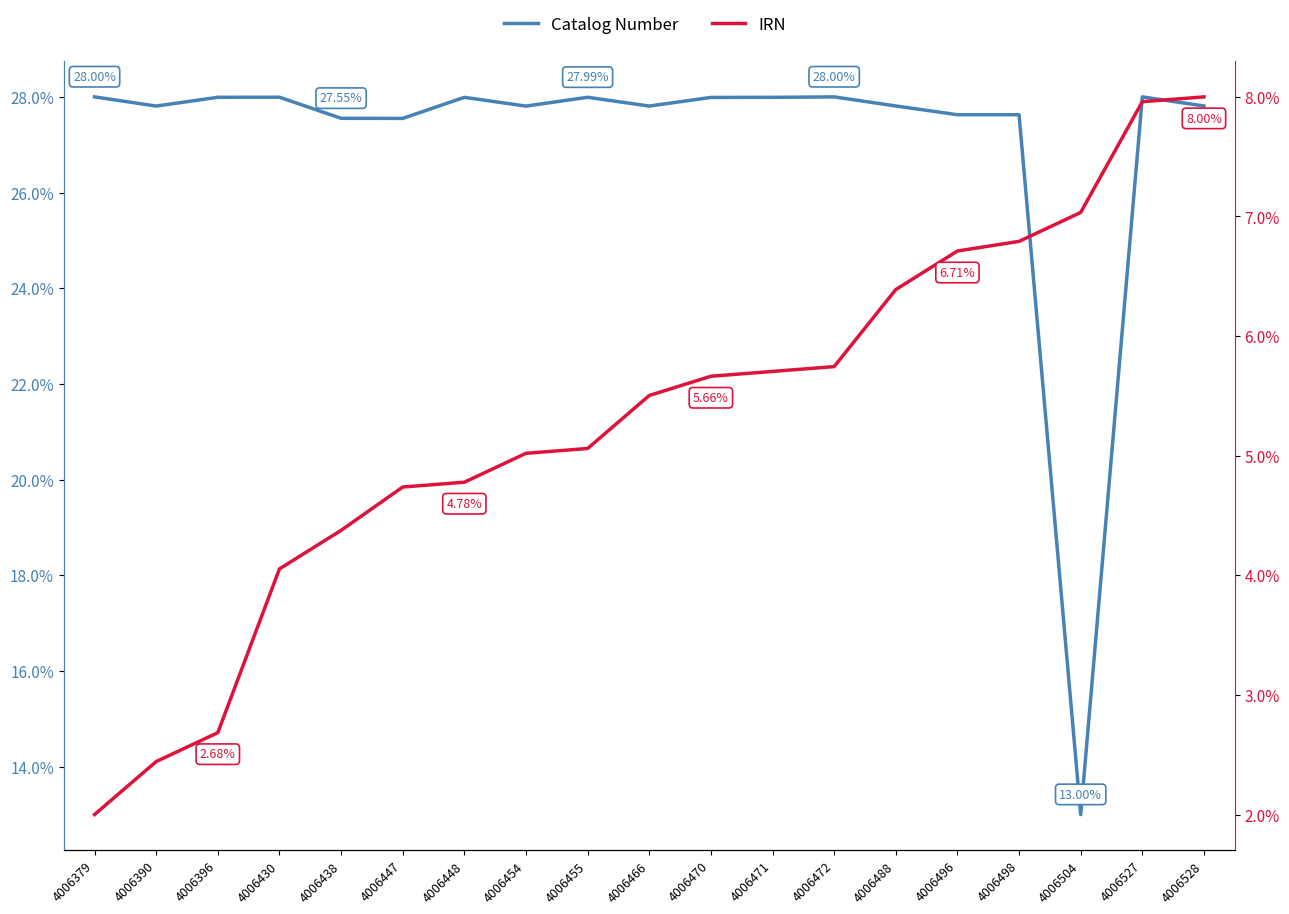

What is the sum of all Catalog Number values?

5.1